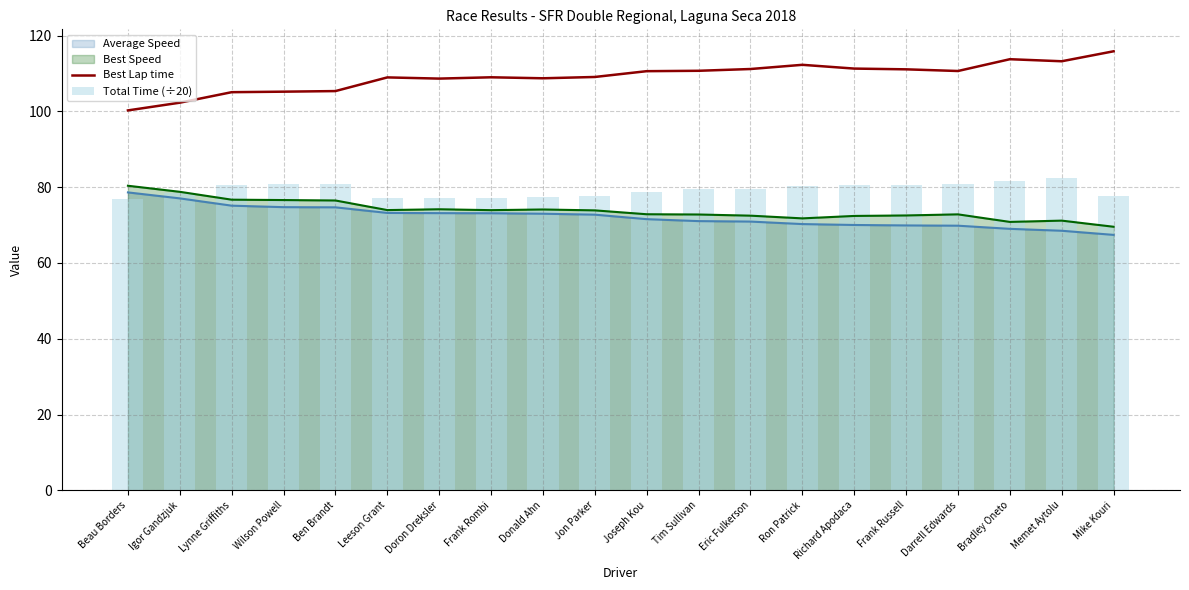

True or false: Best Lap time and Average Speed intersect in this chart.

False